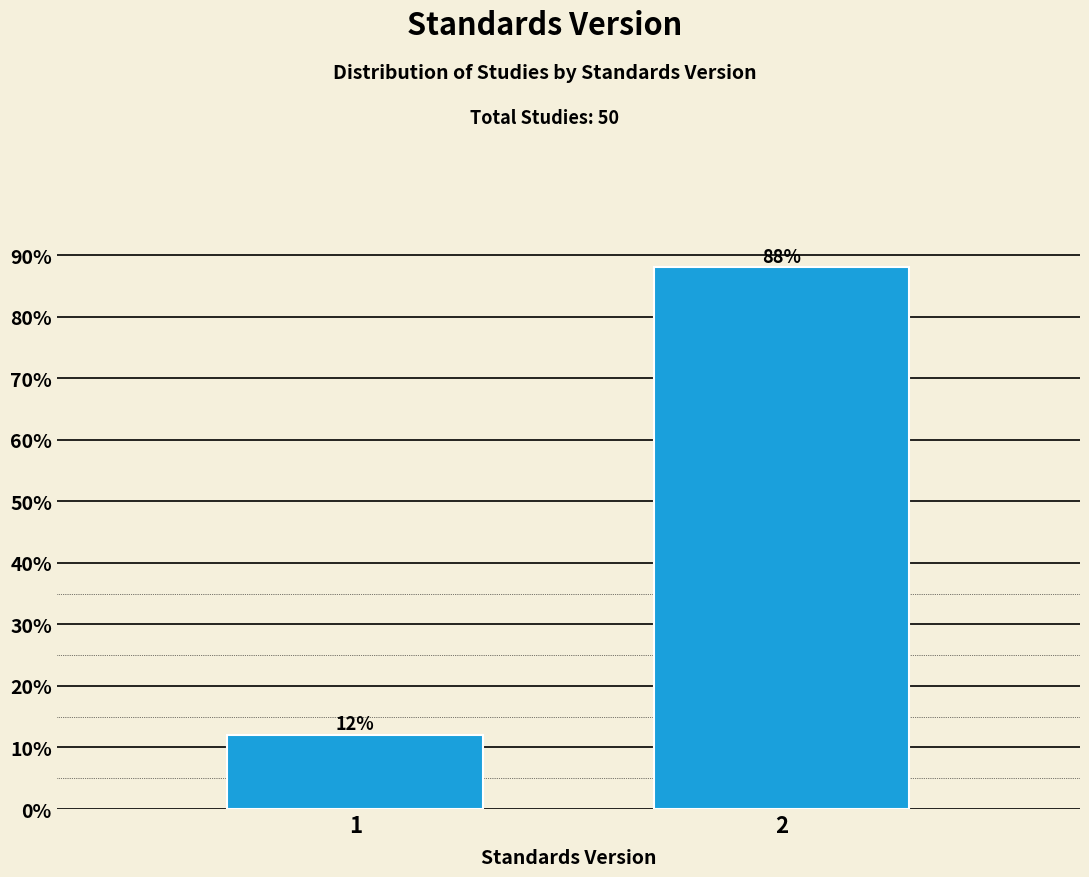

Reading right to left, what are all the values shown in this chart?

88	12